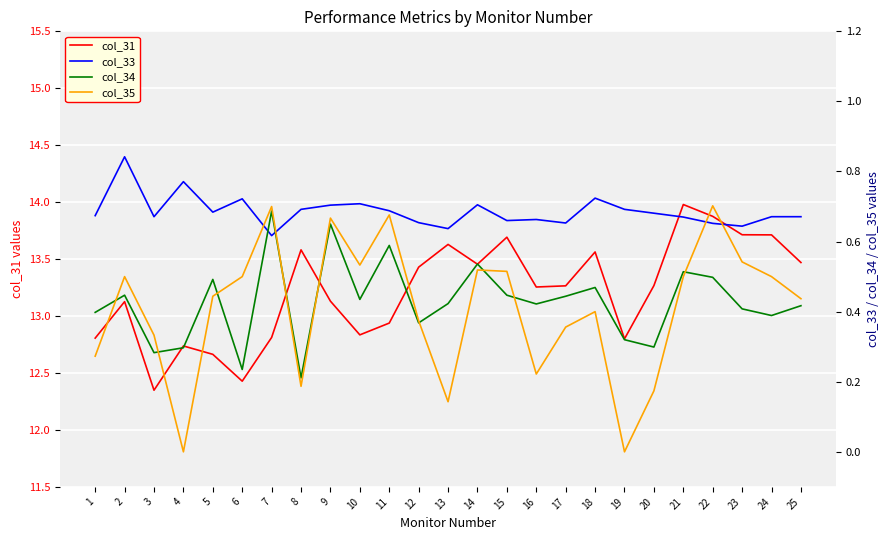

Which series has the widest spread of values?

col_31